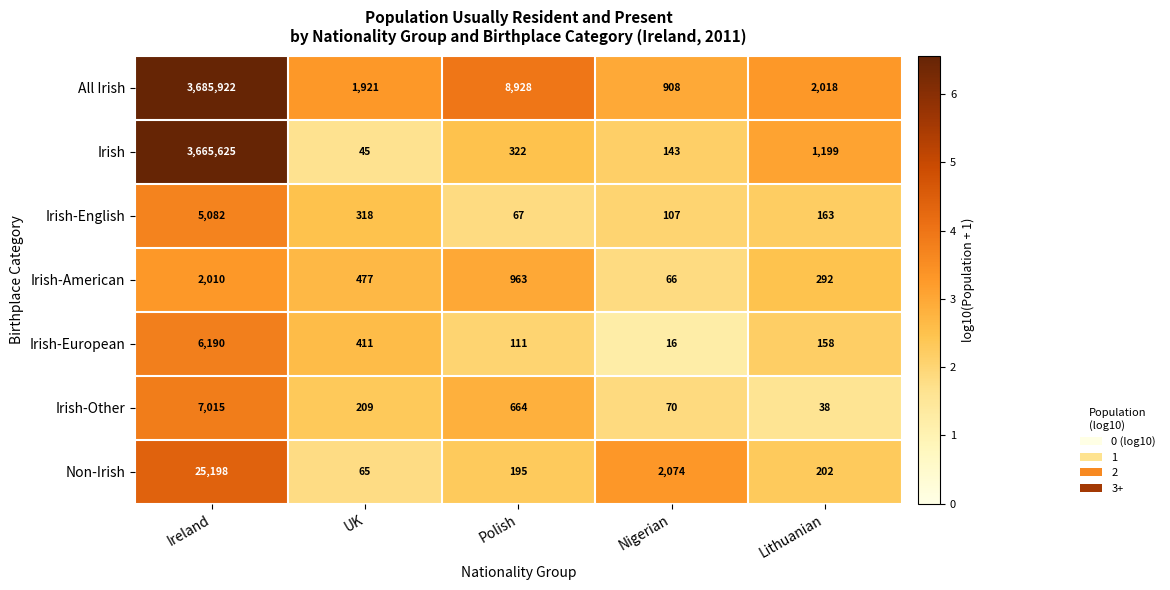

What is the difference between the All Irish values at Nigerian and Ireland?

3685014